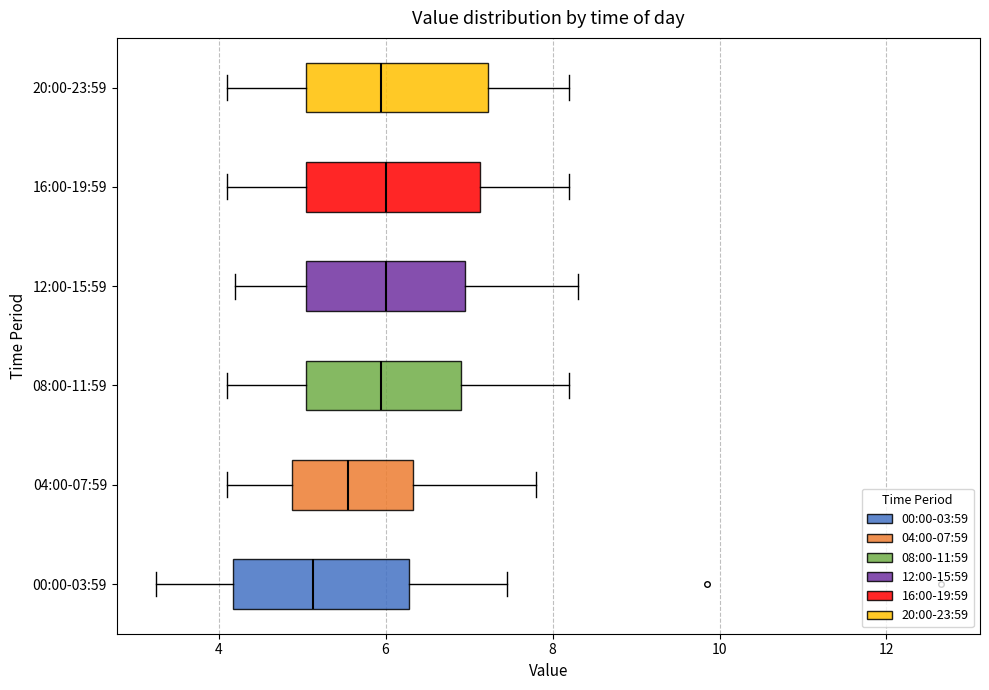

Reading bottom to top, transcribe this box plot: for each box, give where its median line is, the range the box spans, and where its two whiskers end, as read against the x-axis. The values are not printed on the chart, so give them approximately, as read against the axis.

00:00-03:59: median 5.2, box 4.2 to 6.2, whiskers 3.2 to 7.4
04:00-07:59: median 5.6, box 4.8 to 6.4, whiskers 4.2 to 7.8
08:00-11:59: median 6.0, box 5.0 to 7.0, whiskers 4.2 to 8.2
12:00-15:59: median 6.0, box 5.0 to 7.0, whiskers 4.2 to 8.4
16:00-19:59: median 6.0, box 5.0 to 7.2, whiskers 4.2 to 8.2
20:00-23:59: median 6.0, box 5.0 to 7.2, whiskers 4.2 to 8.2